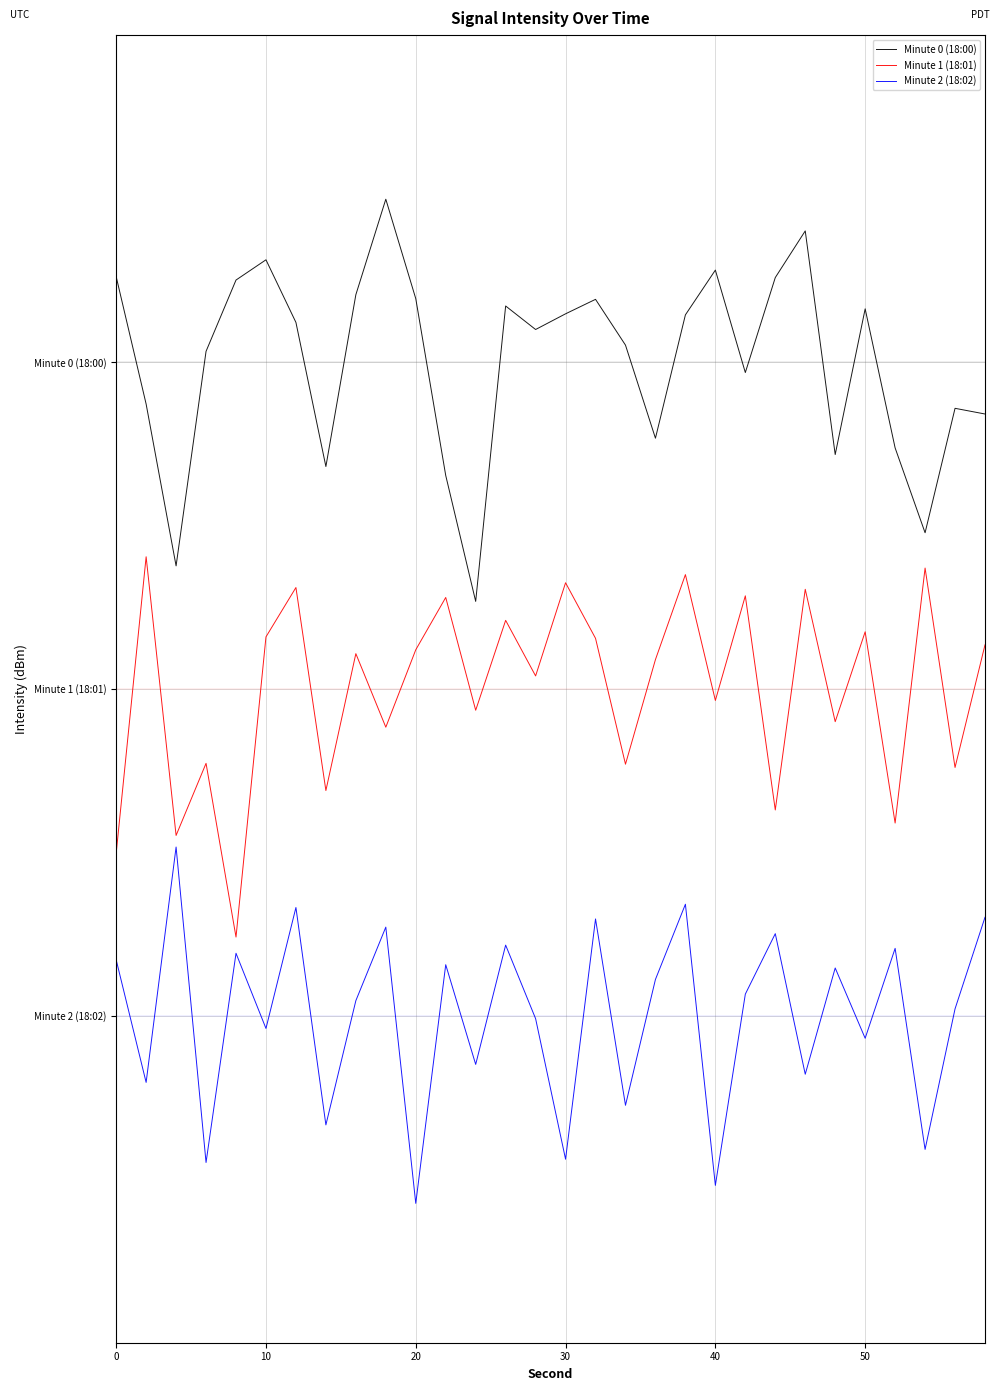

What is the sum of all Minute 0 (18:00) values?

1200.0